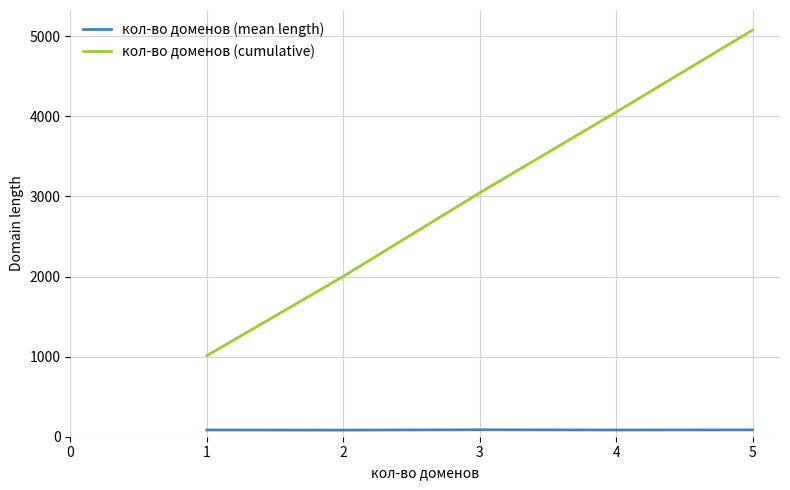

Is this an area chart (filled region under the line)?

No